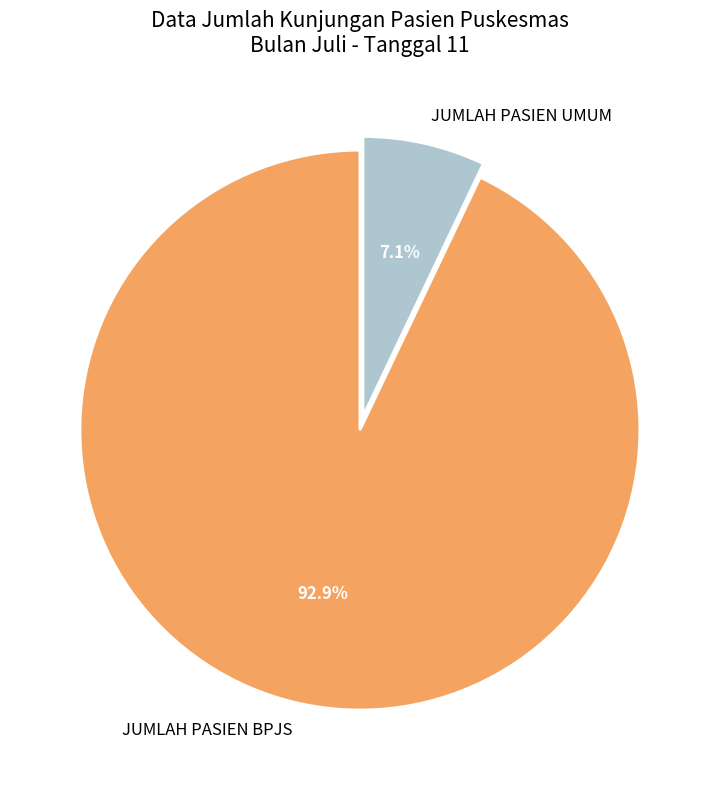

The JUMLAH PASIEN BPJS slice represents 93% of the pie. True or false?

True